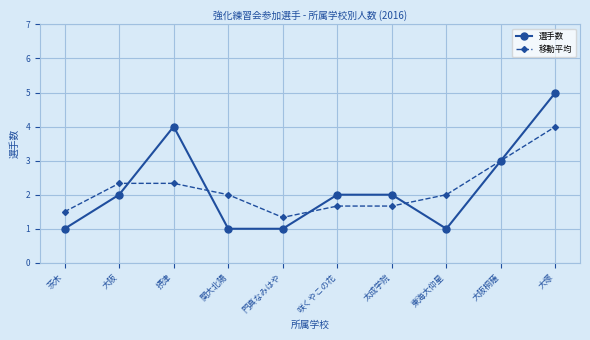

How many 選手数 values are between 1 and 3?

8